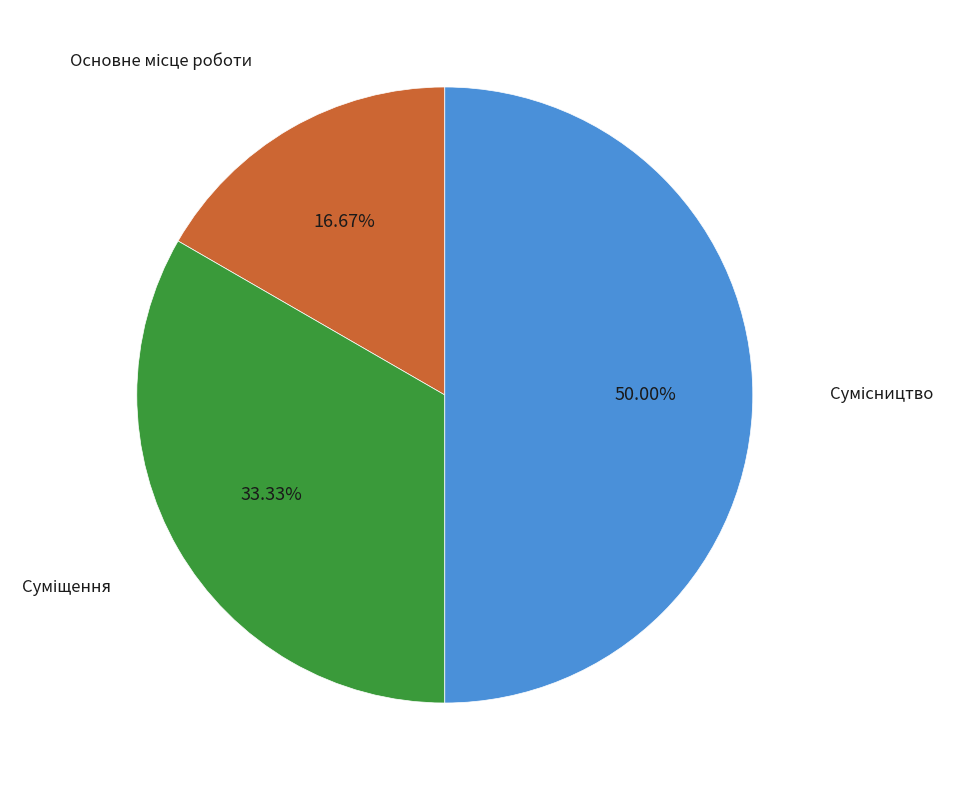

How many slices are in this pie chart?

3